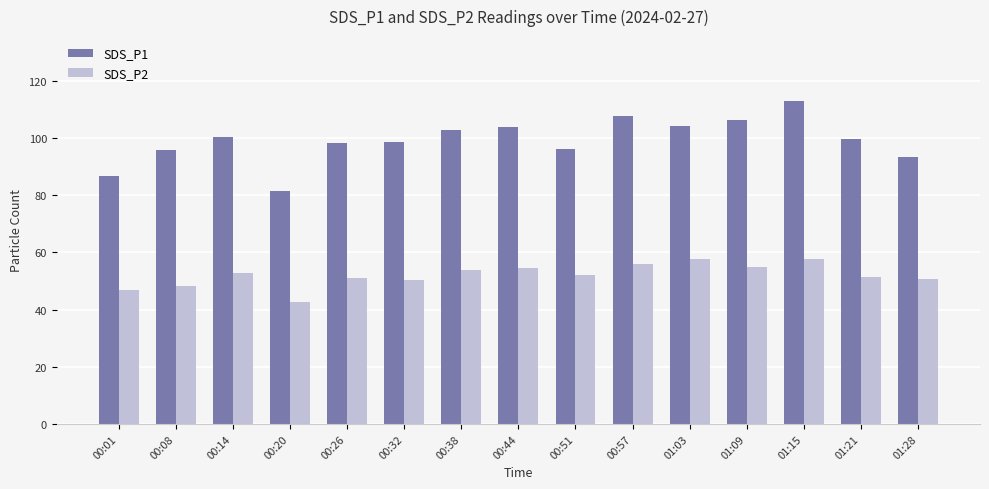

What is the total value across all series at 00:32?

148.8